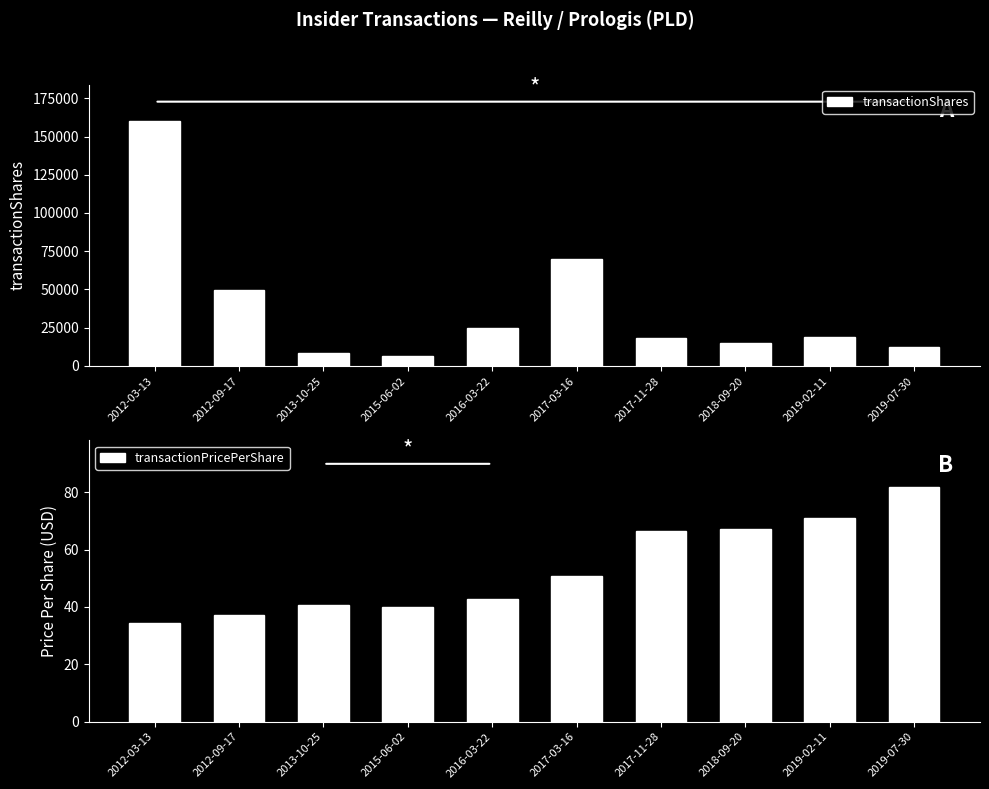

Which series has the largest total across all categories?

transactionShares